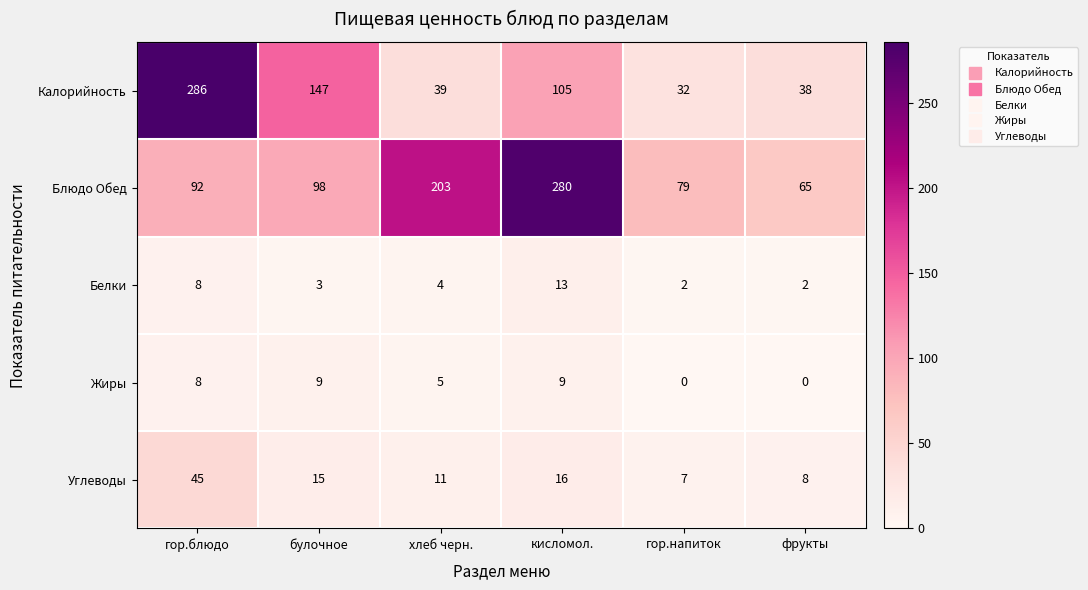

Reading left to right, list all the values displayed in this chart.

Калорийность: 286	147	39	105	32	38
Блюдо Обед: 92	98	203	280	79	65
Белки: 8	3	4	13	2	2
Жиры: 8	9	5	9	0	0
Углеводы: 45	15	11	16	7	8